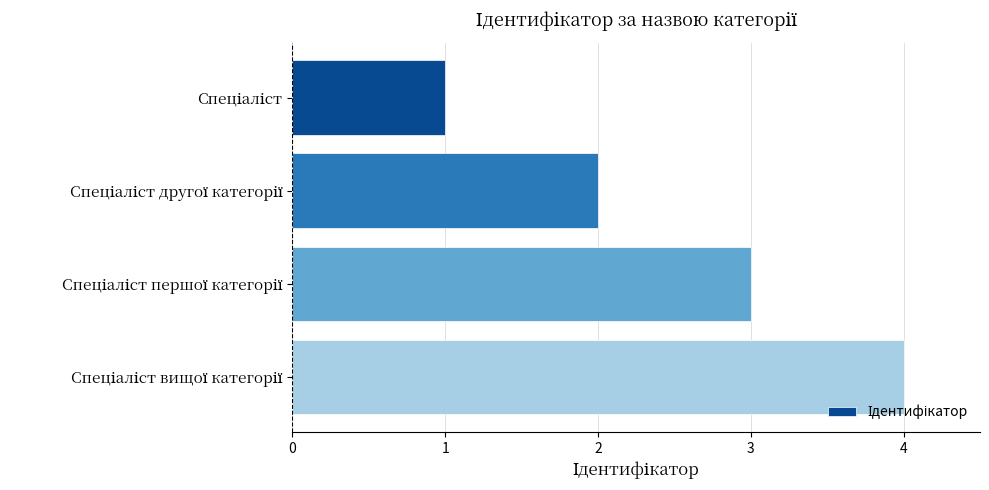

What is the greatest value displayed?

4